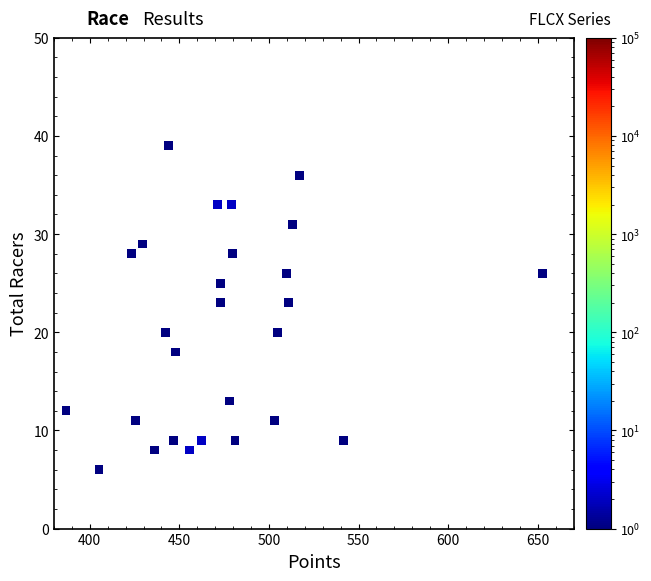

What is the range of Y values (max minus min)?

33